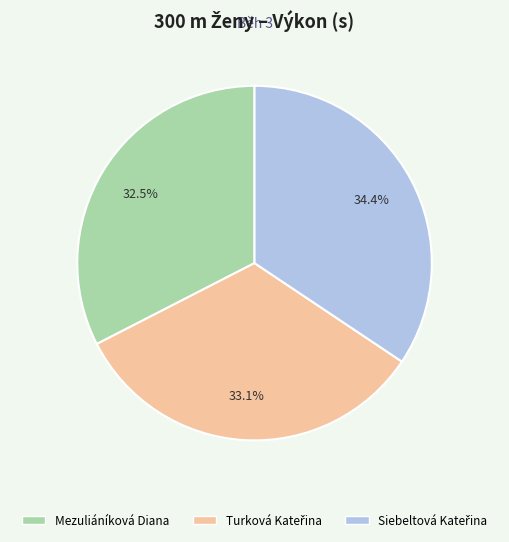

Count the number of slices in the pie.

3